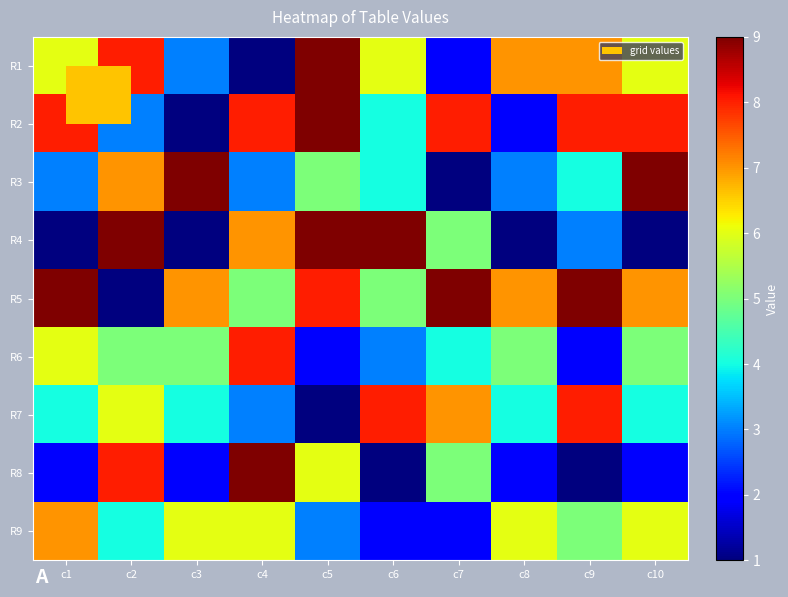

At c6, list the series in order from smallest to largest.

R8, R9, R6, R2, R3, R5, R1, R7, R4